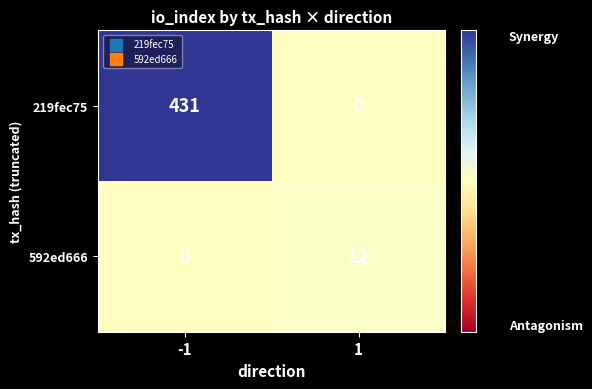

Rank the series by their maximum value, from lowest to highest.

592ed666, 219fec75